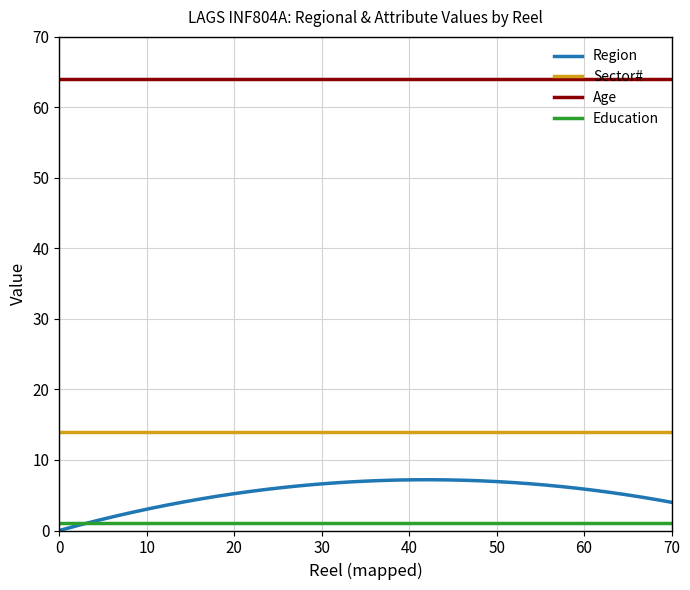

Which series has the largest total across all categories?

Age